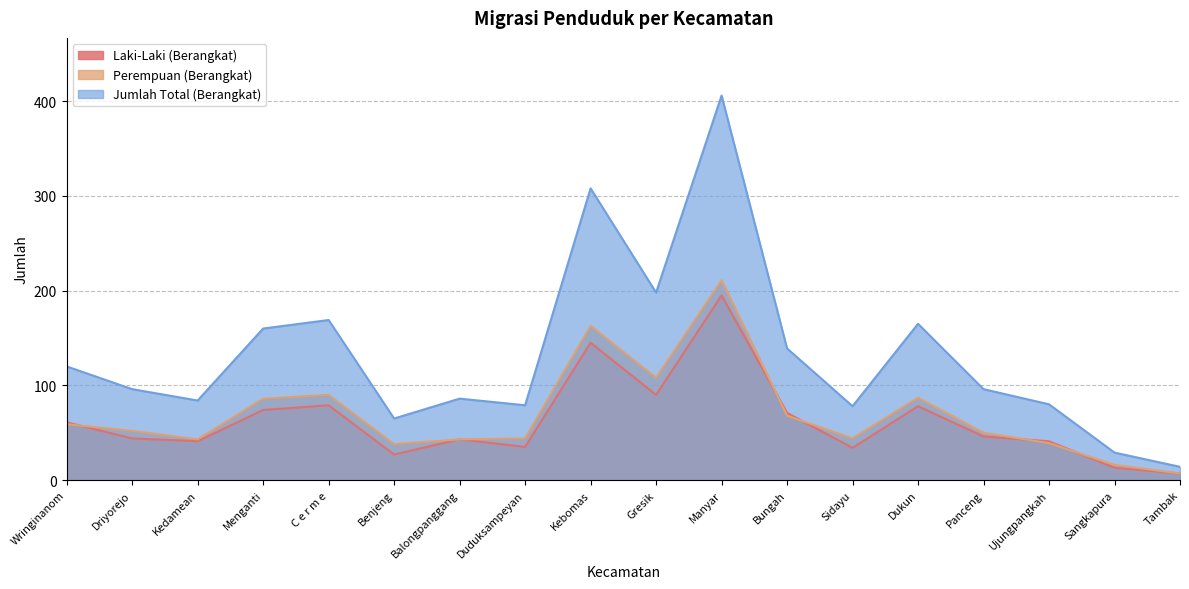

Reading right to left, what are all the values shown in this chart?

Laki-Laki (Berangkat): Tambak=7	Sangkapura=13	Ujungpangkah=41	Panceng=46	Dukun=78	Sidayu=34	Bungah=71	Manyar=195	Gresik=90	Kebomas=145	Duduksampeyan=35	Balongpanggang=43	Benjeng=27	C e r m e=79	Menganti=74	Kedamean=41	Driyorejo=44	Wringinanom=61
Perempuan (Berangkat): Tambak=7	Sangkapura=16	Ujungpangkah=39	Panceng=50	Dukun=87	Sidayu=44	Bungah=68	Manyar=211	Gresik=108	Kebomas=163	Duduksampeyan=44	Balongpanggang=43	Benjeng=38	C e r m e=90	Menganti=86	Kedamean=43	Driyorejo=52	Wringinanom=59
Jumlah Total (Berangkat): Tambak=14	Sangkapura=29	Ujungpangkah=80	Panceng=96	Dukun=165	Sidayu=78	Bungah=139	Manyar=406	Gresik=198	Kebomas=308	Duduksampeyan=79	Balongpanggang=86	Benjeng=65	C e r m e=169	Menganti=160	Kedamean=84	Driyorejo=96	Wringinanom=120